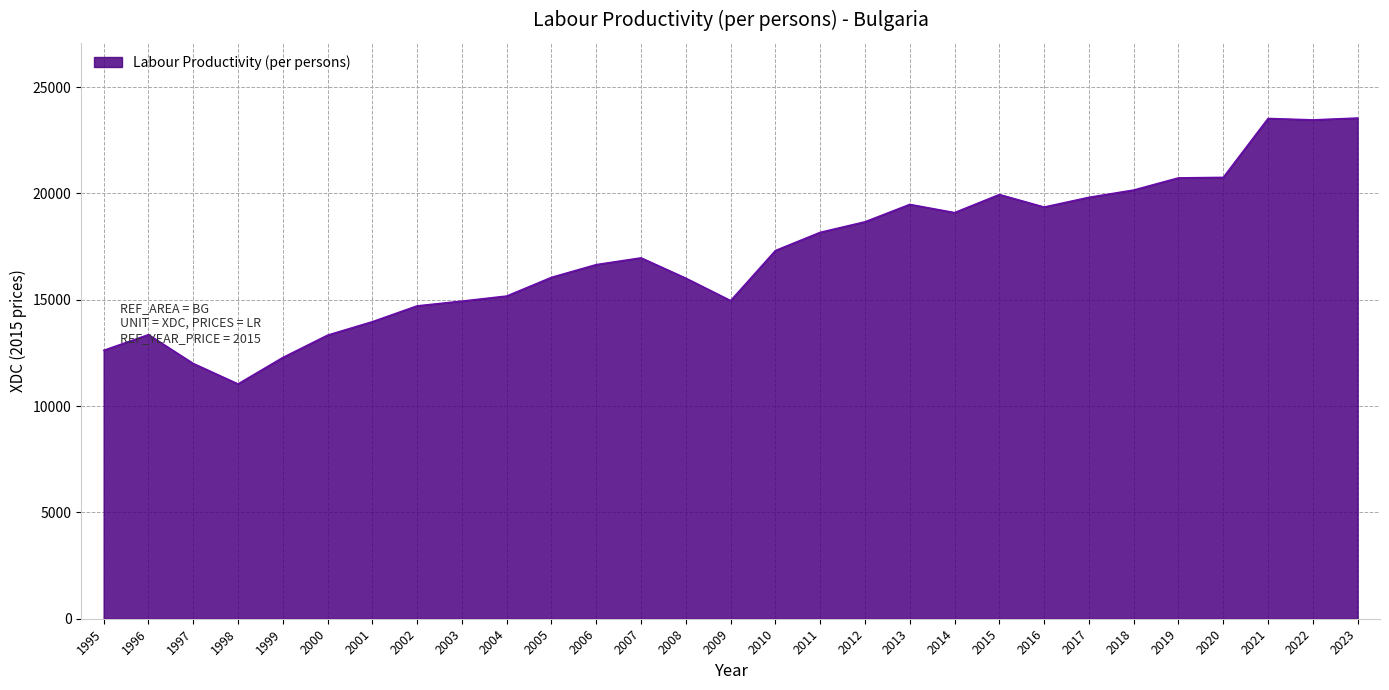

What is the approximate value at 2016?

19363.0